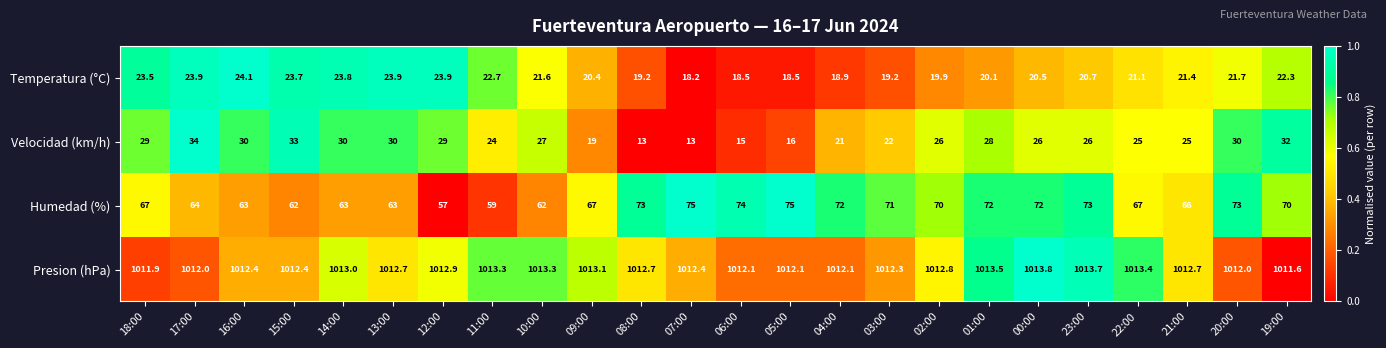

What is the minimum value for Presion (hPa)?

1011.6